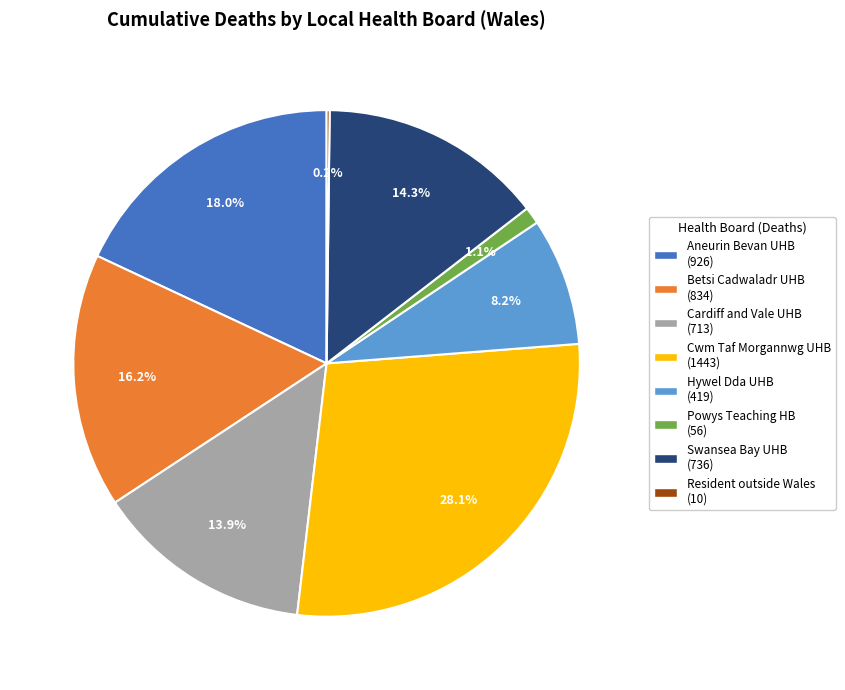

What portion of the pie excludes Powys Teaching HB (56)?

98.9%